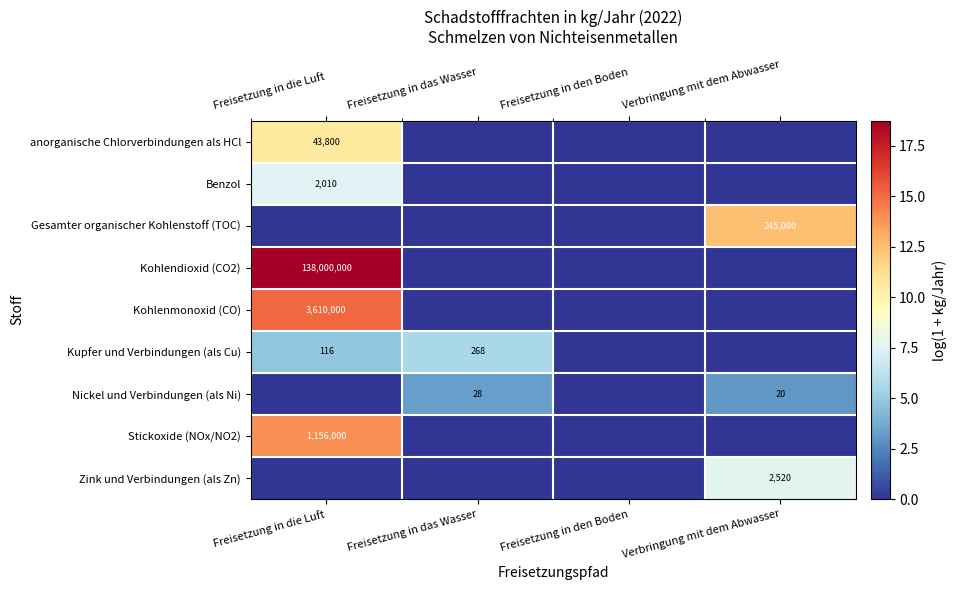

True or false: Kohlenmonoxid (CO) has a value of 3610000 at Freisetzung in die Luft.

True